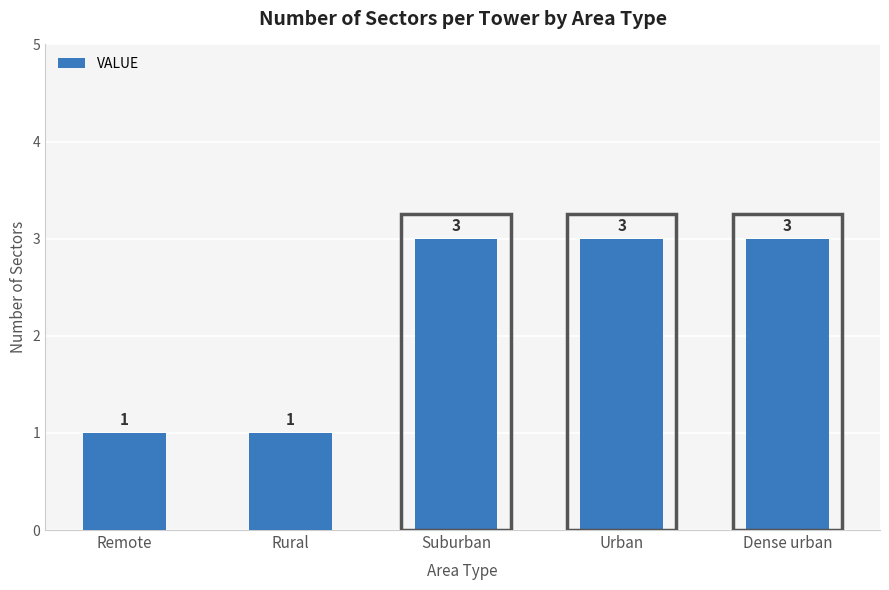

Is it true that the value at Rural is 0?

False